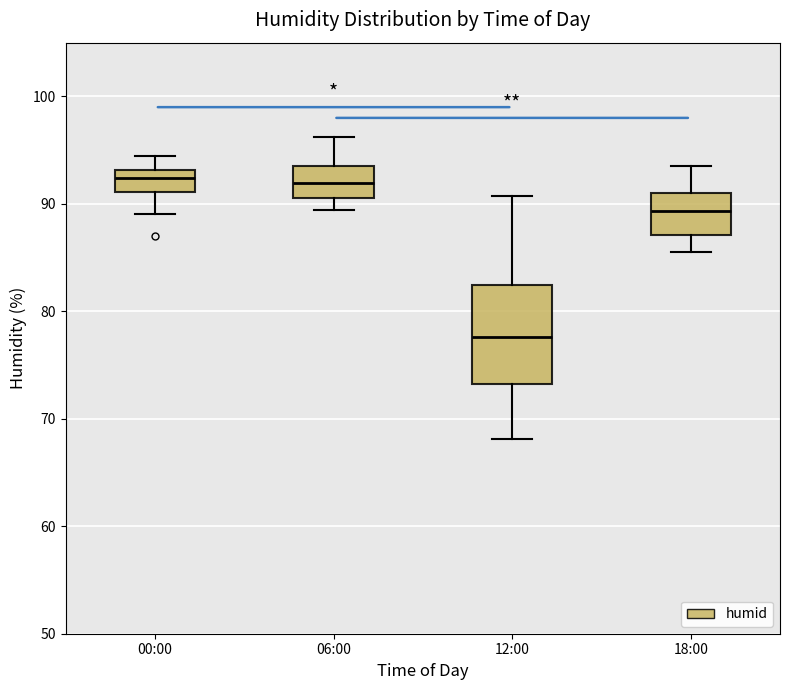

Reading left to right, read every box against the y-axis: the position of its median line, the range the box covers, and the ends of its whiskers. The values are not printed on the chart, so give them approximately, as read against the axis.

00:00: median 92, box 91 to 93, whiskers 89 to 95
06:00: median 92, box 91 to 94, whiskers 89 to 96
12:00: median 78, box 73 to 82, whiskers 68 to 91
18:00: median 89, box 87 to 91, whiskers 86 to 94